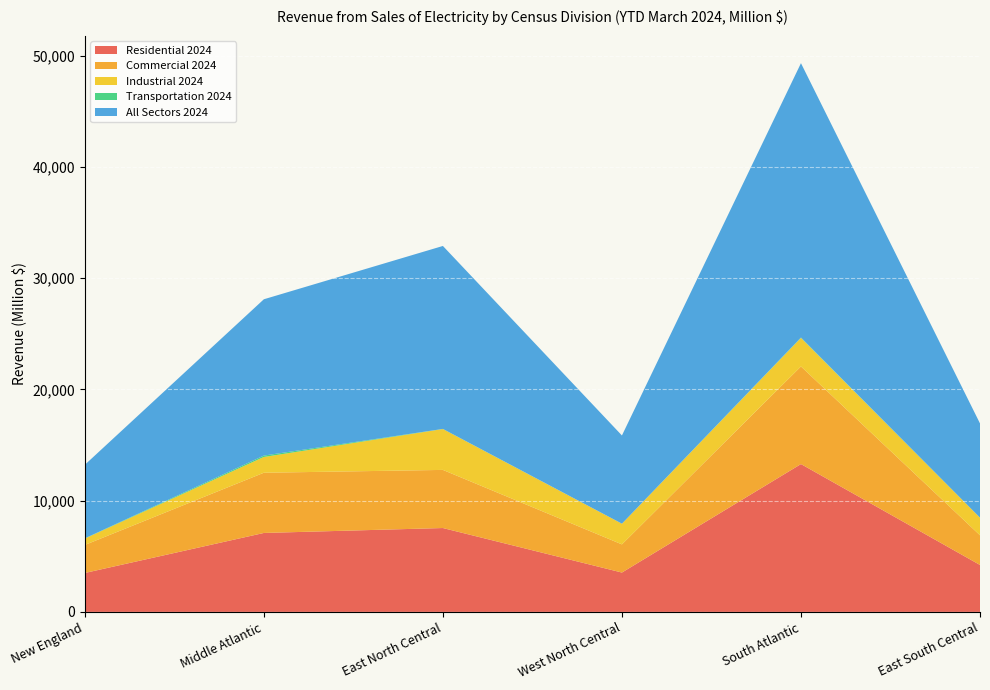

Reading left to right, extract all data points from this chart.

Residential 2024: New England=3500	Middle Atlantic=7099	East North Central=7542	West North Central=3539	South Atlantic=13294	East South Central=4220
Commercial 2024: New England=2521	Middle Atlantic=5415	East North Central=5227	West North Central=2533	South Atlantic=8779	East South Central=2670
Industrial 2024: New England=577	Middle Atlantic=1419	East North Central=3675	West North Central=1860	South Atlantic=2567	East South Central=1584
Transportation 2024: New England=17	Middle Atlantic=123	East North Central=10	West North Central=1	South Atlantic=32	East South Central=0
All Sectors 2024: New England=6614	Middle Atlantic=14057	East North Central=16453	West North Central=7933	South Atlantic=24672	East South Central=8474